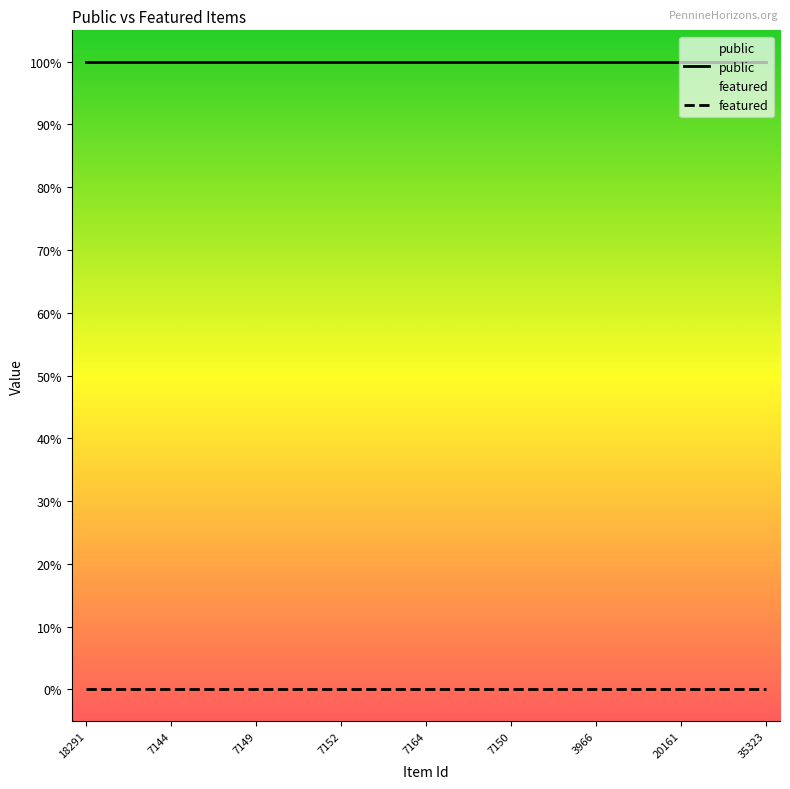

The value of public at 35323 is 2. True or false?

False